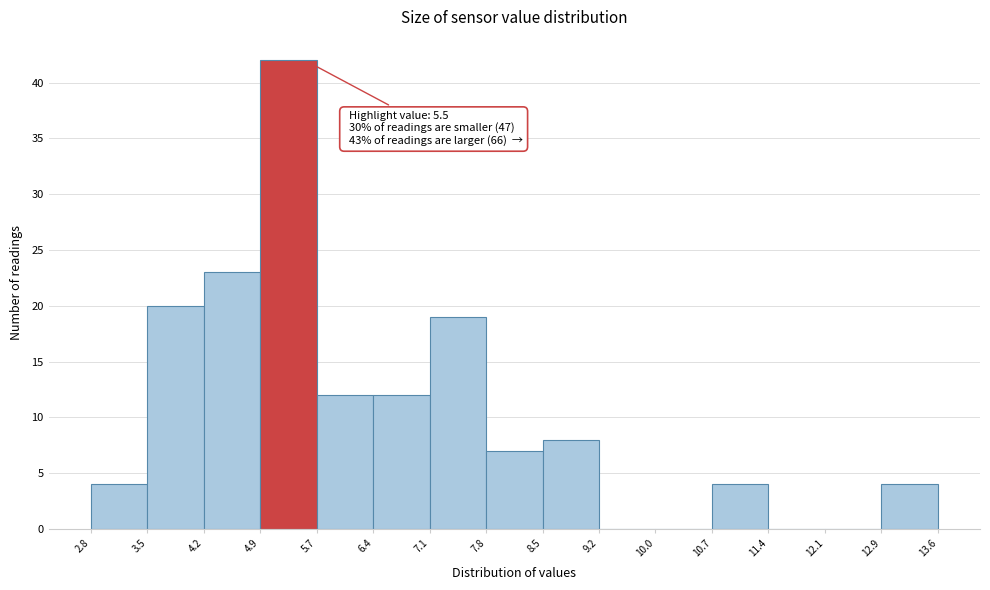

Which range on the x-axis has the tallest bar?

4.9 to 5.7